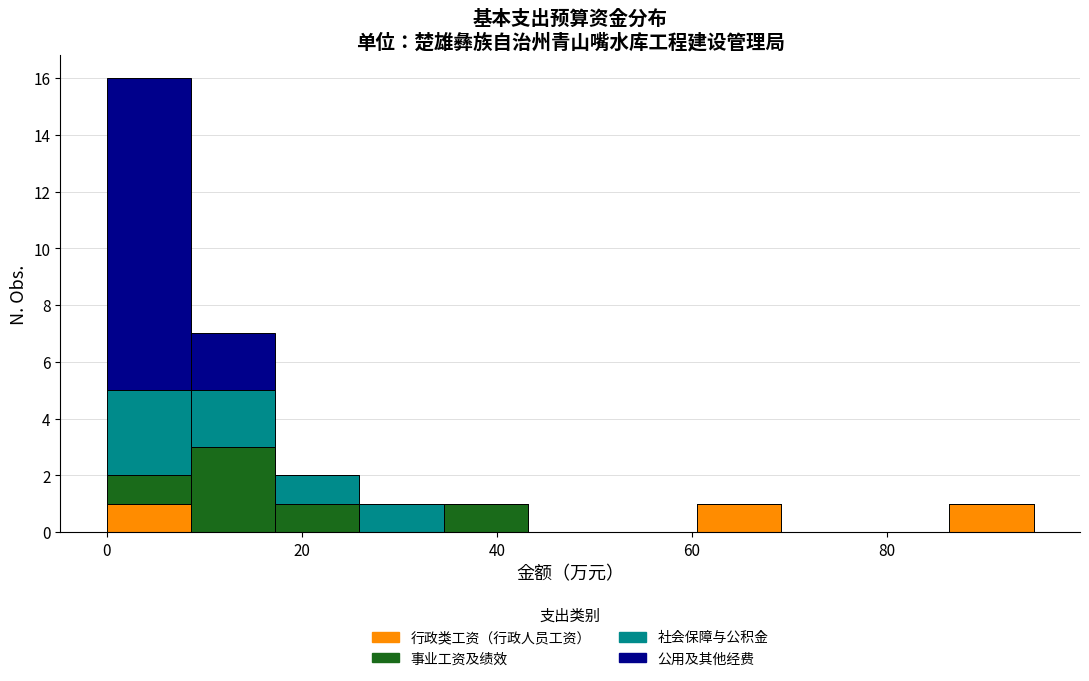

Reading left to right, list every stacked bar in this chart as the range it spans on the x-axis followed by its total height. Neither the bar edges nor the heights are printed on the chart, so give them approximately, as read against the axes.

0 to 8: 16
8 to 18: 7
18 to 26: 2
26 to 34: 1
34 to 44: 1
44 to 52: 0
52 to 60: 0
60 to 70: 1
70 to 78: 0
78 to 86: 0
86 to 96: 1